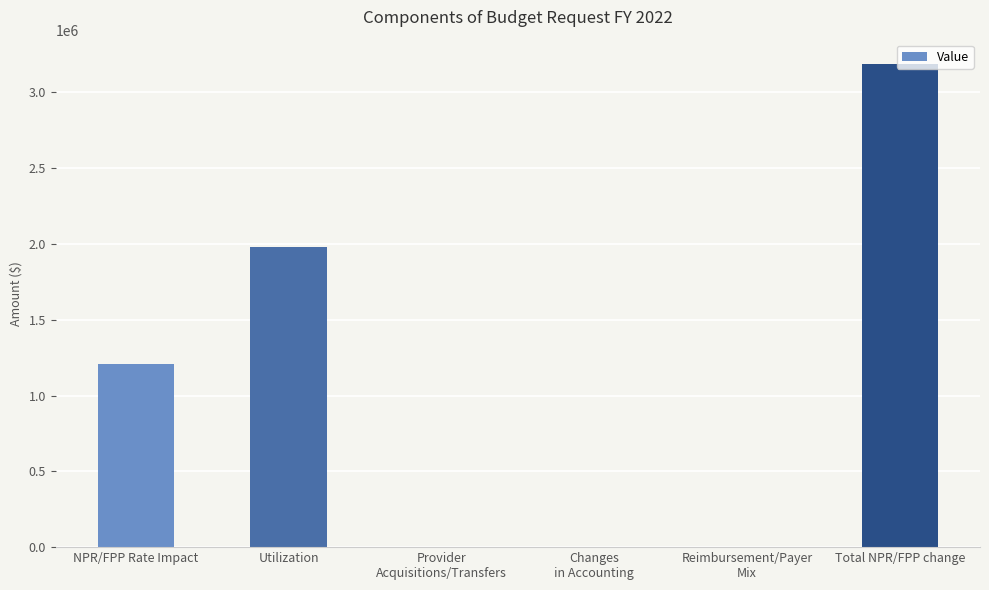

What is the change in value from NPR/FPP Rate Impact to Utilization?

+771795